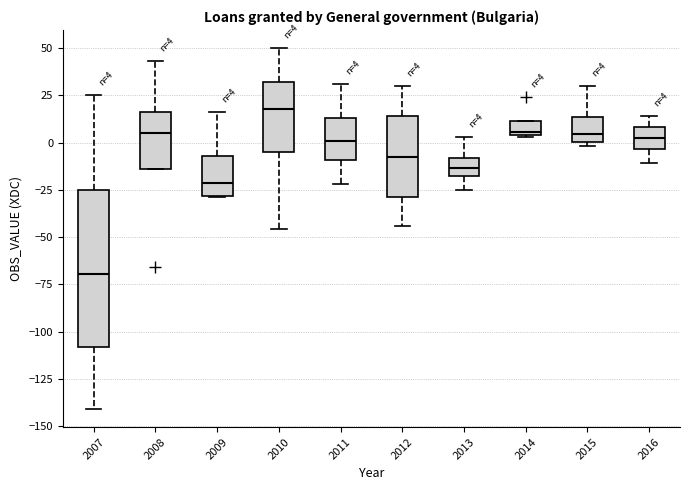

Which box's median line is the highest?

2010